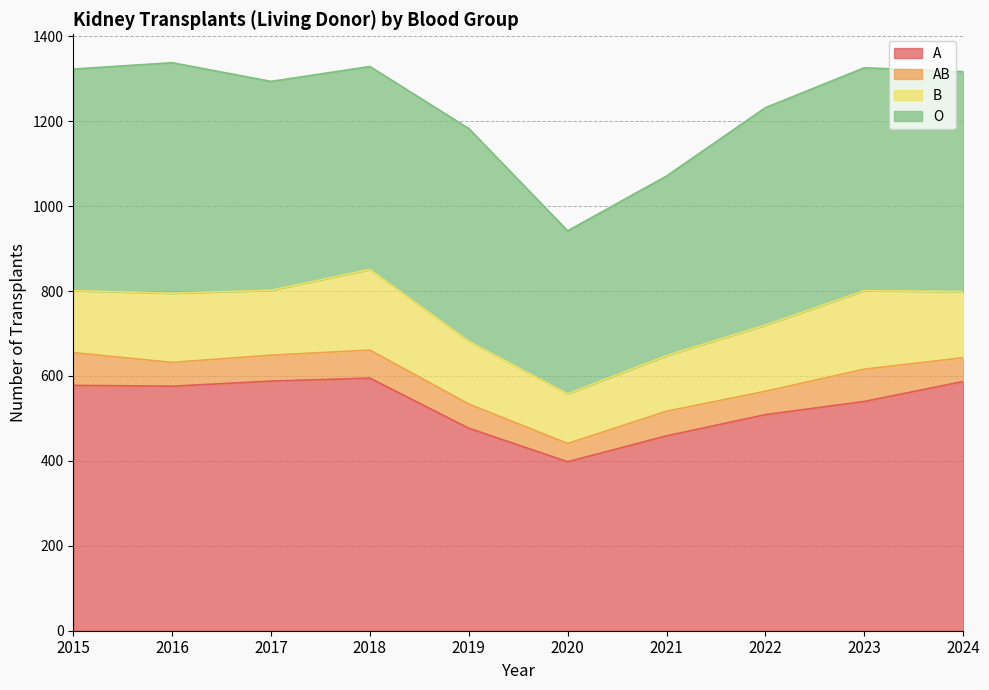

How many lines are shown in the chart?

4